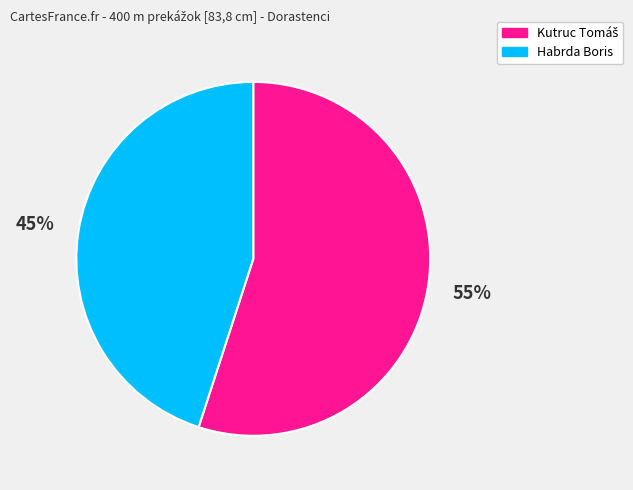

Is it true that Habrda Boris is 45% of the pie?

True